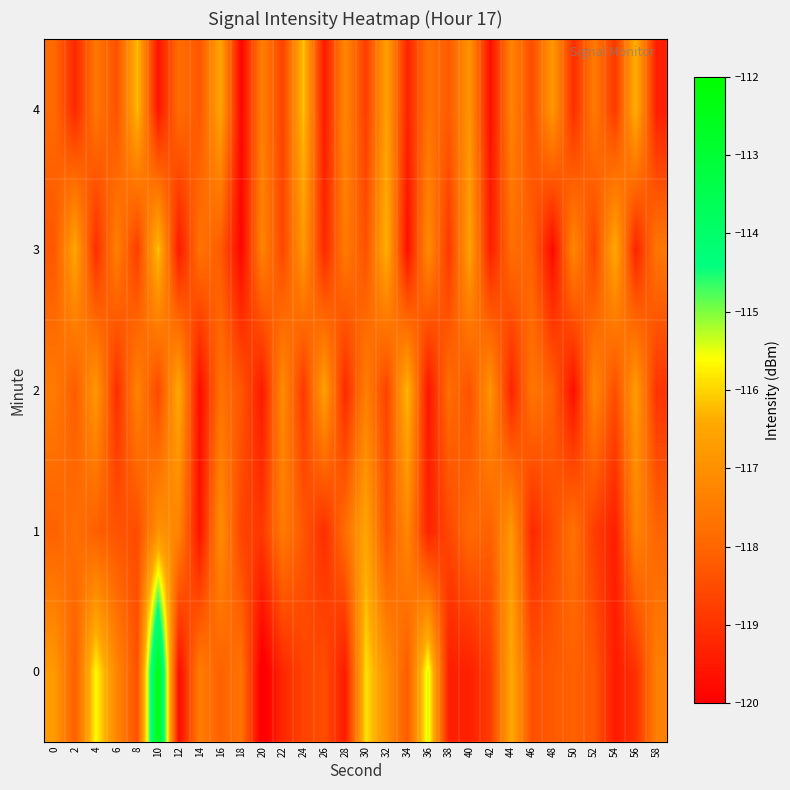

What is the smallest value displayed?

-120.2